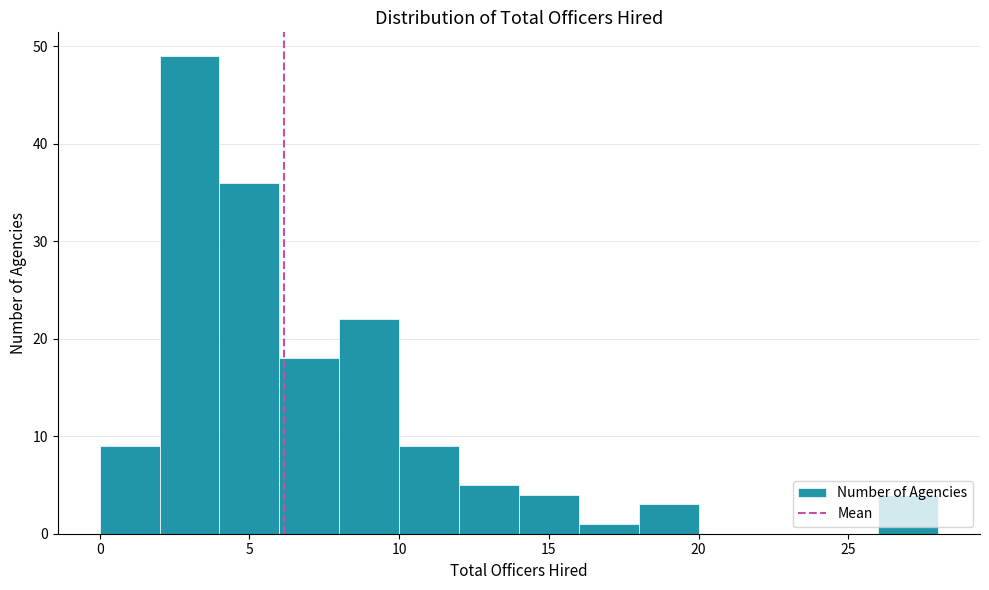

How tall is the bar that spans 16 to 18 on the x-axis? The values are not printed on the chart, so give them approximately, as read against the axis.

1